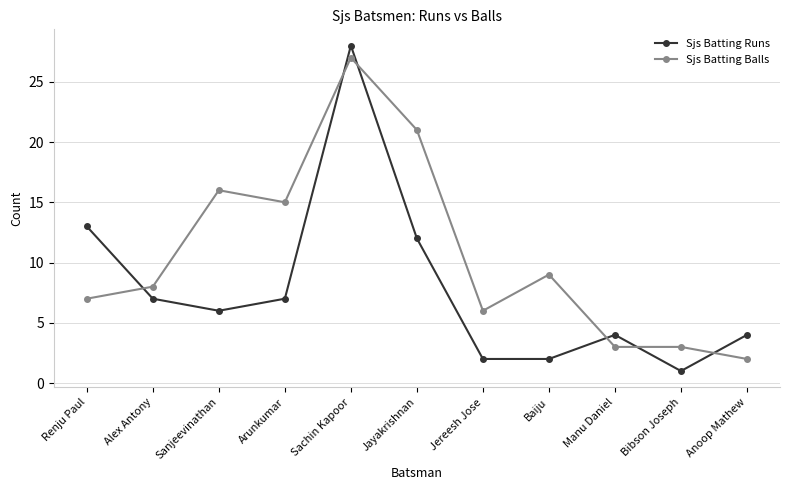

True or false: Sjs Batting Runs has more than 0 interior local peaks.

True